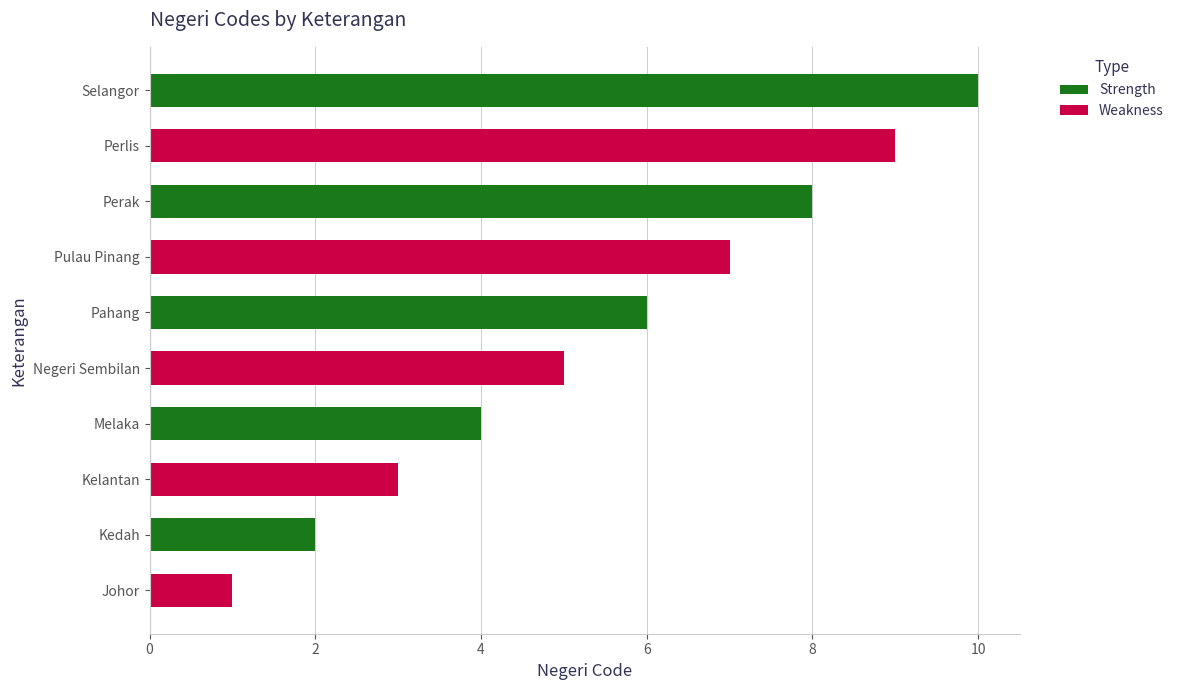

Which series has the largest range (max minus min)?

Strength